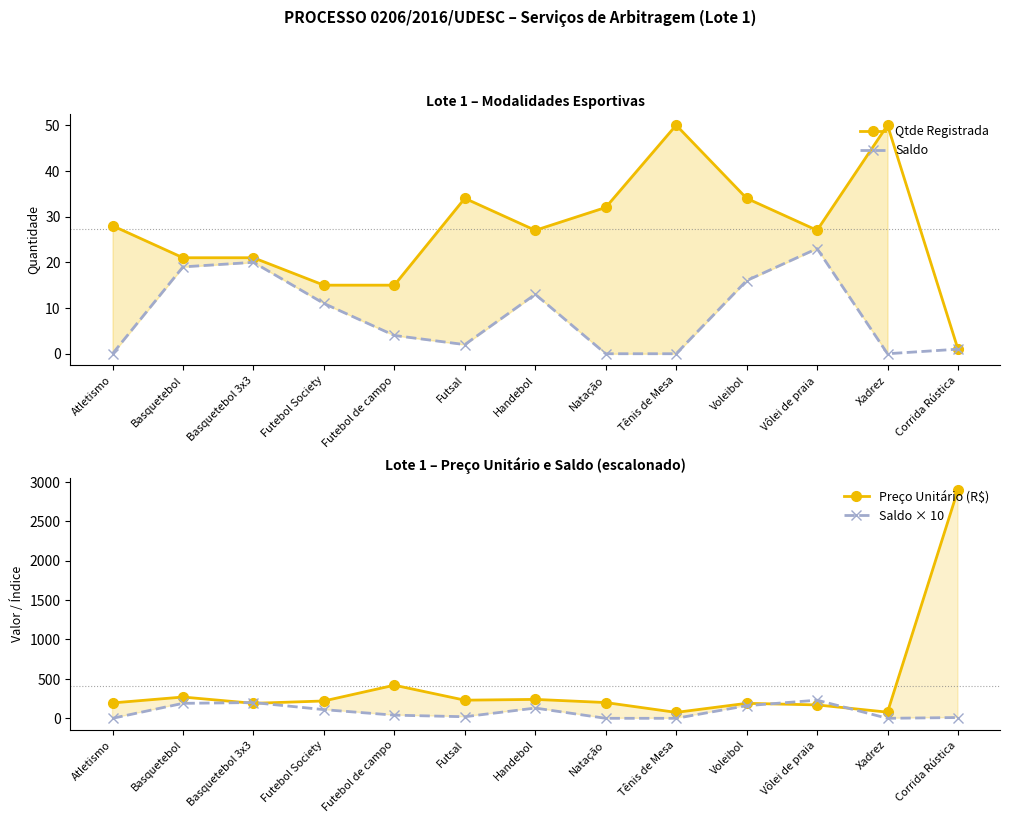

How many values in the Preço Unitário (R$) series exceed 200?

6